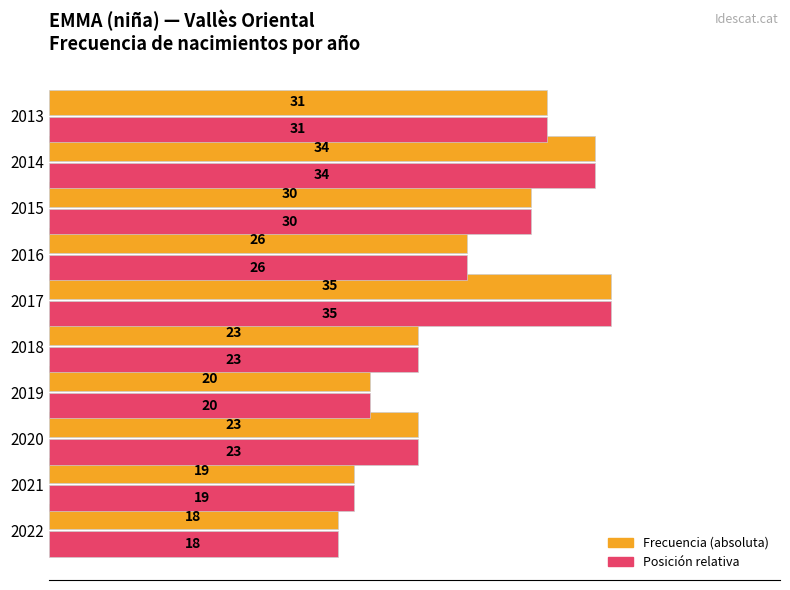

What is the total value across all series at 2014?

68